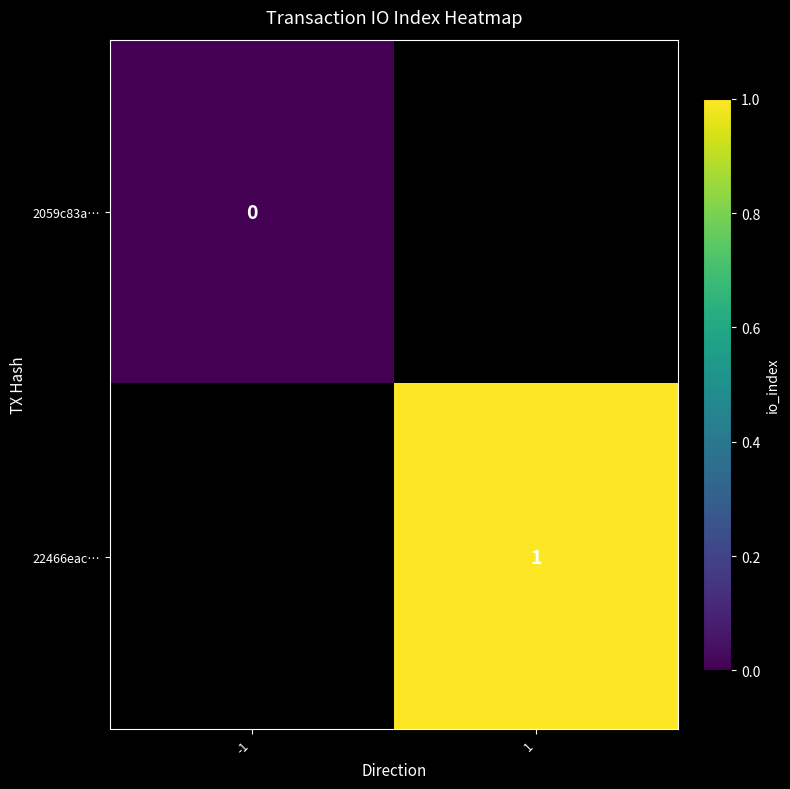

At how many categories does at least one series exceed 0?

1